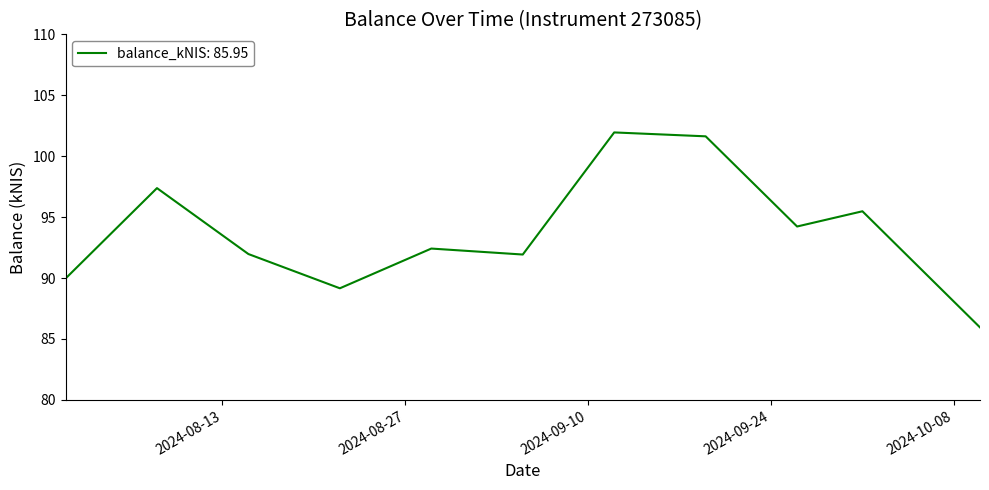

What is the minimum value shown in the chart?

86.0